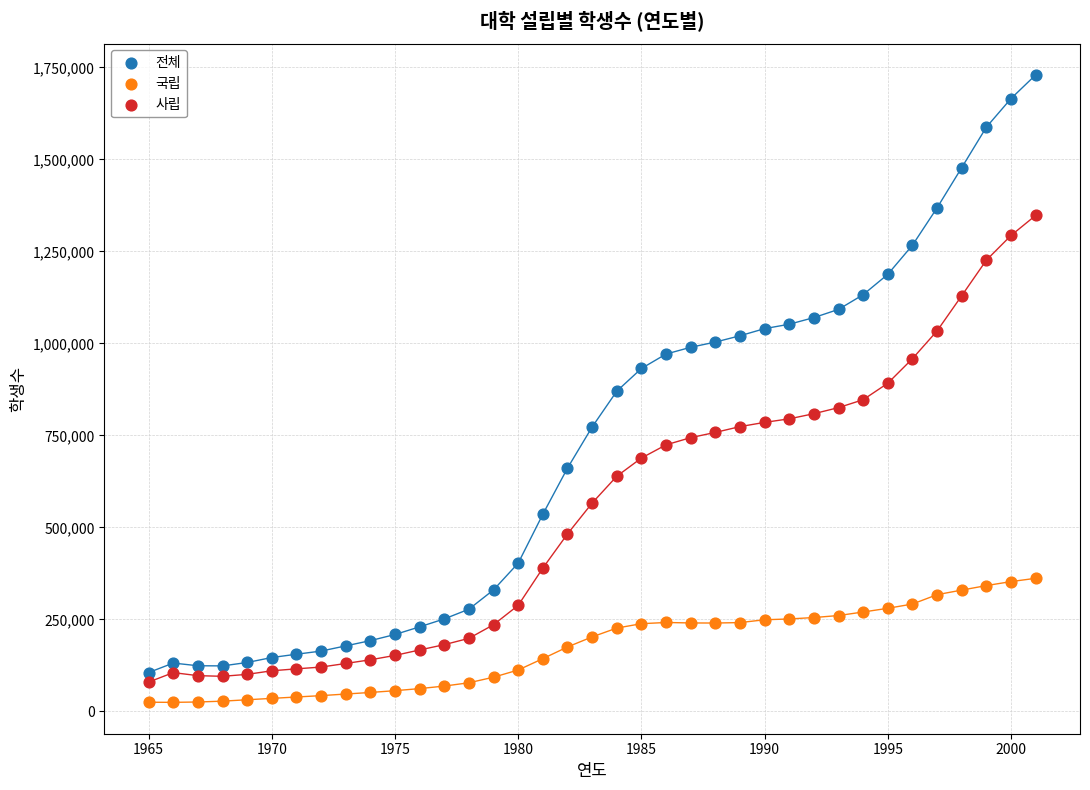

What are all the series names shown in the legend?

전체, 국립, 사립